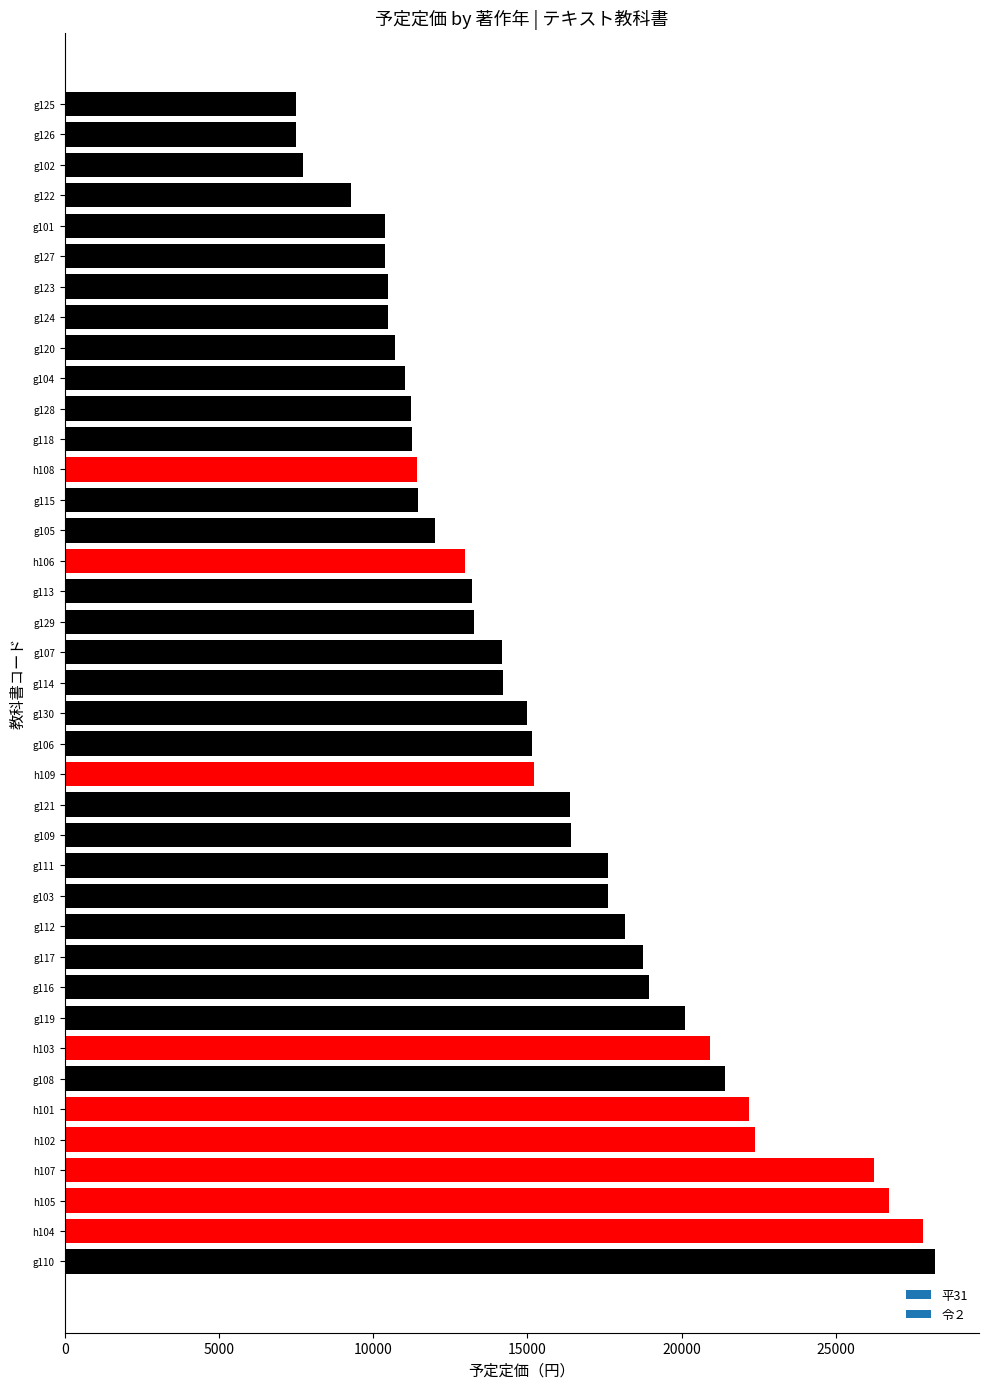

What is the difference between the maximum and second lowest values?

20728